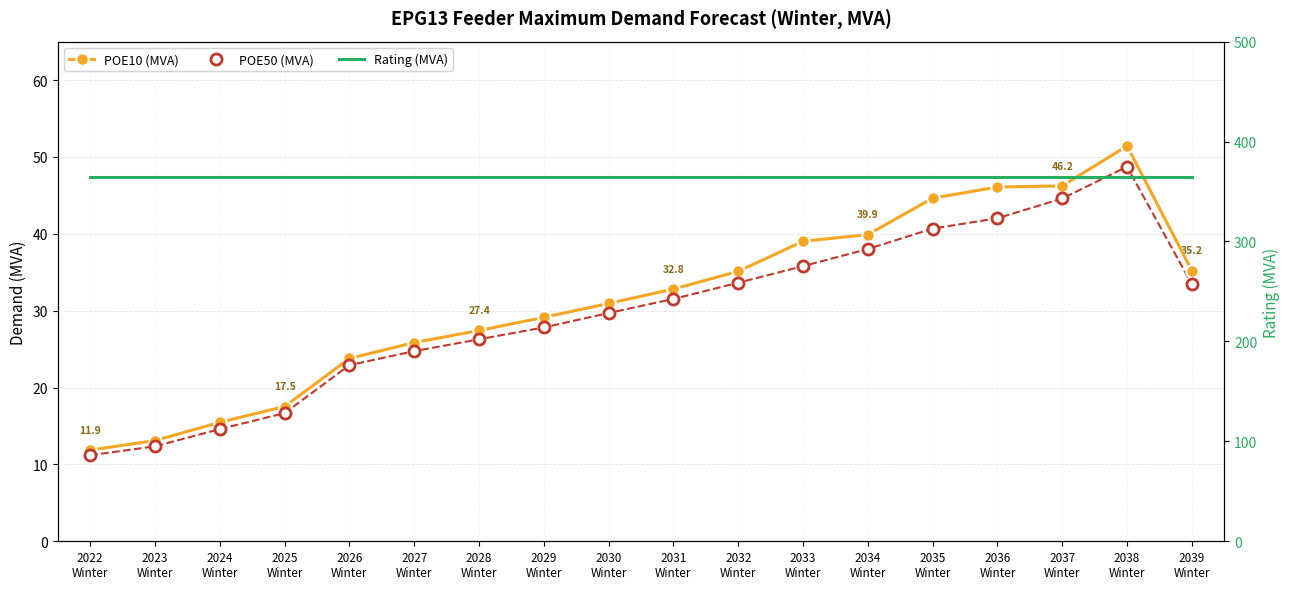

At which label is Rating (MVA) closest to 365?

2022
Winter